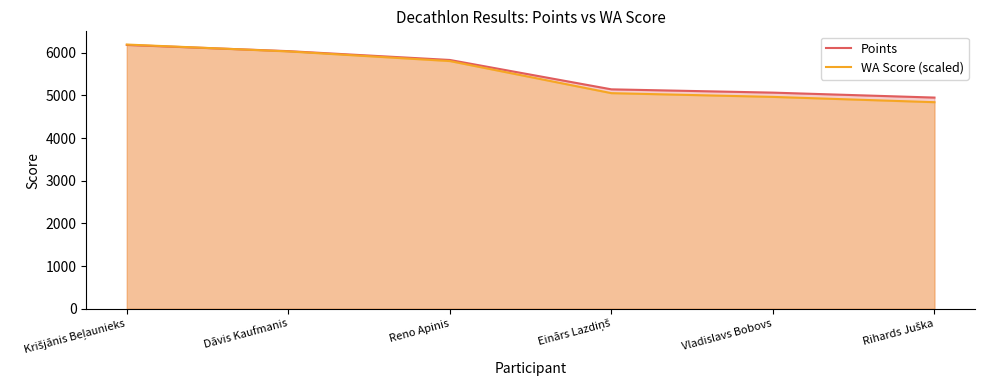

Which series ends up on top after the final intersection of WA Score (scaled) and Points?

Points